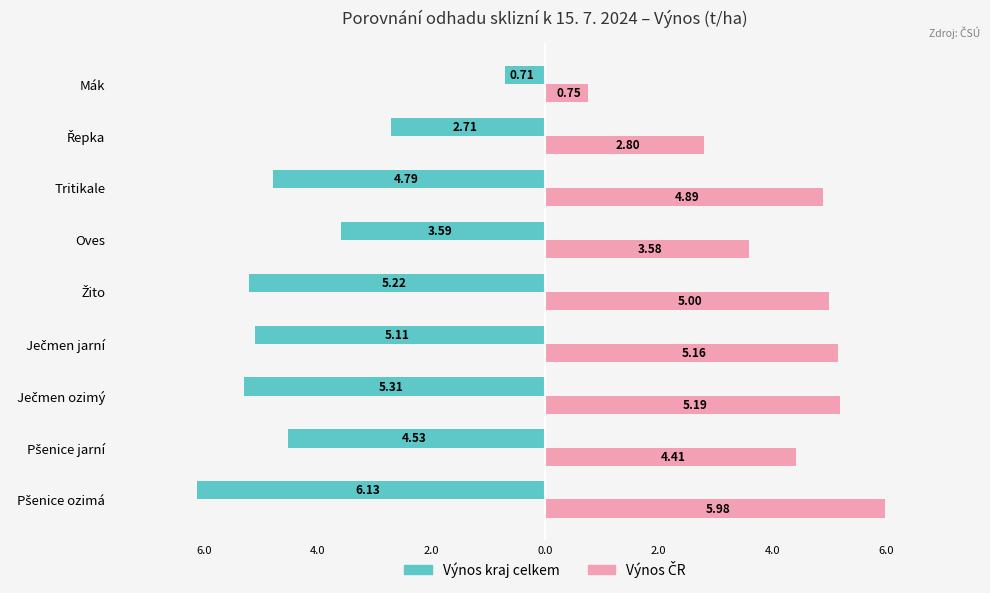

What is the sum of all Výnos ČR values?

37.8